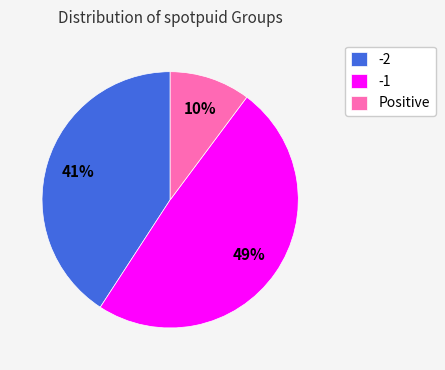

What percentage is the -2 slice, to the nearest percent?

41%